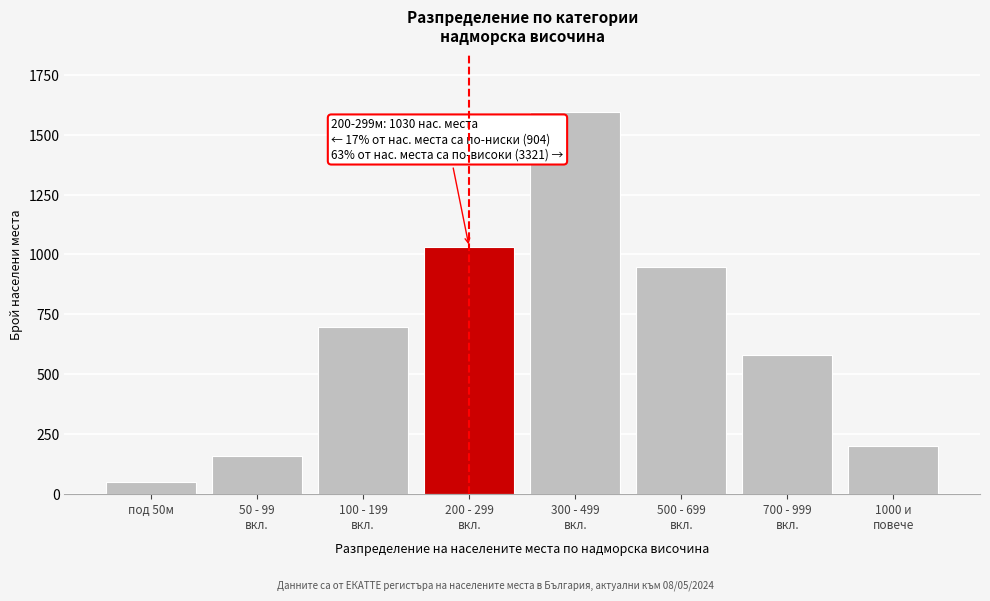

Reading left to right, what are all the values shown in this chart?

47	159	698	1030	1594	947	581	199